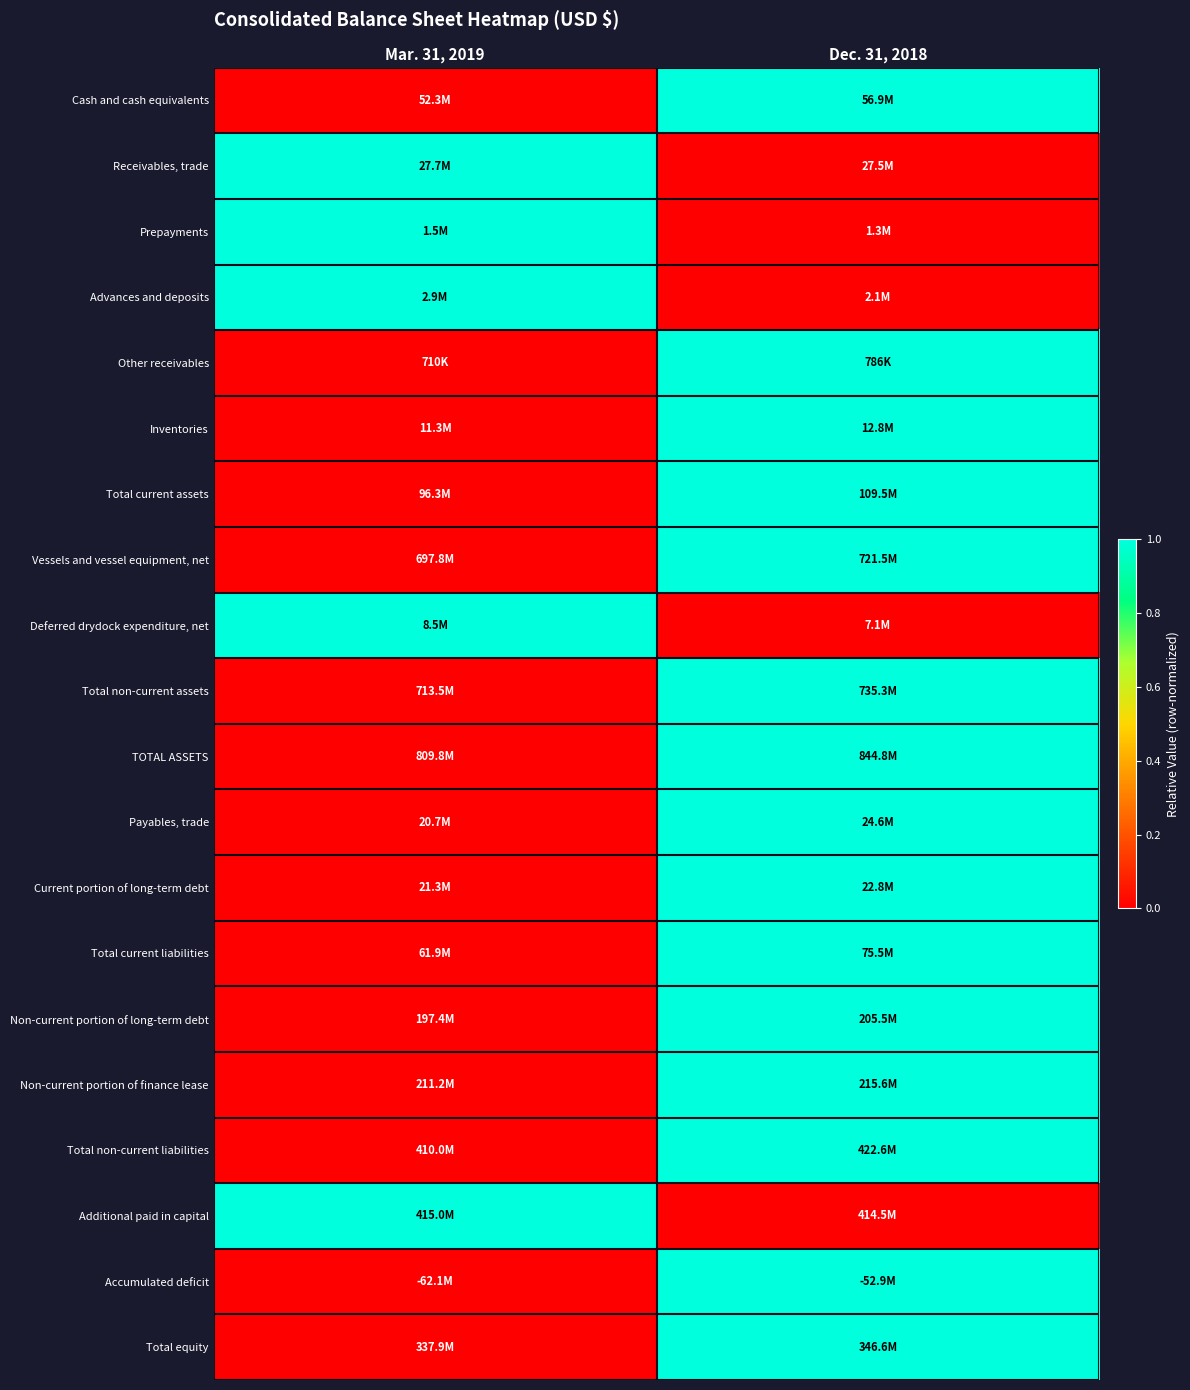

List the series in order of their peak value, highest first.

Cash and cash equivalents, Receivables, trade, Prepayments, Advances and deposits, Other receivables, Inventories, Total current assets, Vessels and vessel equipment, net, Deferred drydock expenditure, net, Total non-current assets, TOTAL ASSETS, Payables, trade, Current portion of long-term debt, Total current liabilities, Non-current portion of long-term debt, Non-current portion of finance lease, Total non-current liabilities, Additional paid in capital, Accumulated deficit, Total equity